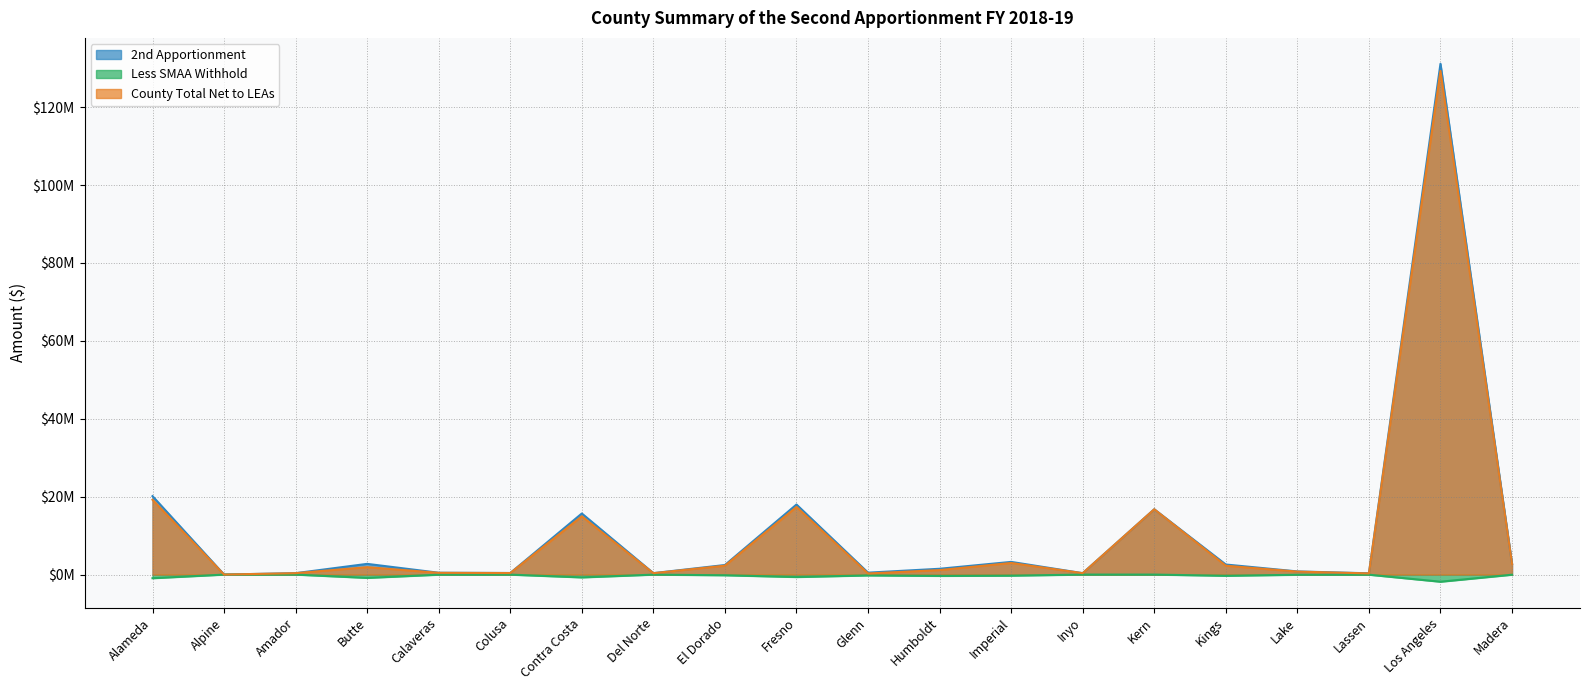

How many data points in 2nd Apportionment are less than 2458174?

10